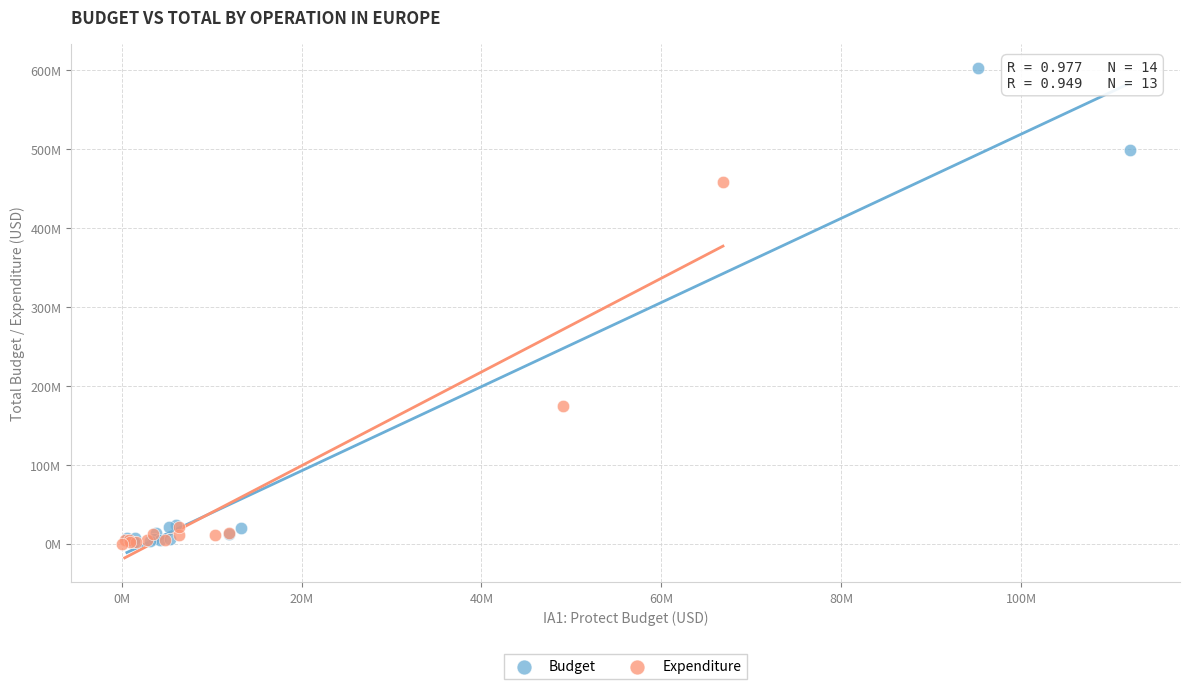

What are all the series names shown in the legend?

Budget, Expenditure